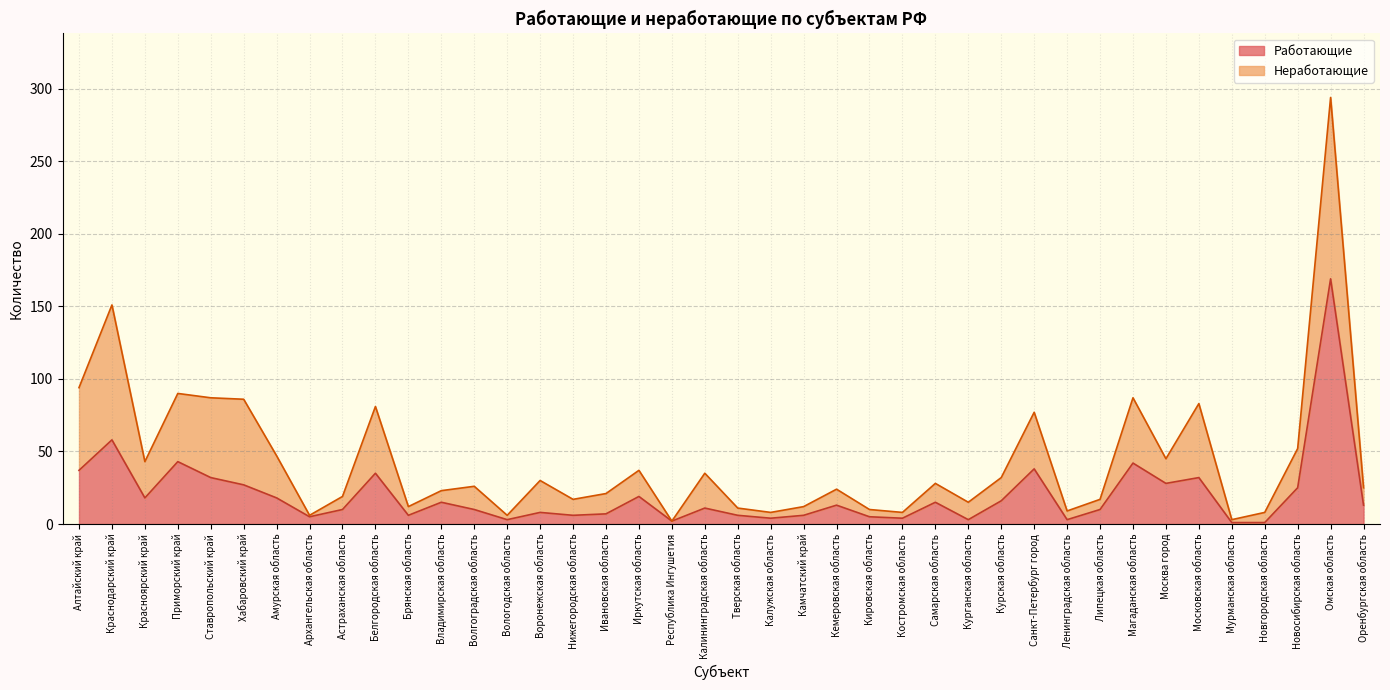

Which label corresponds to the smallest value in the chart?

Мурманская область